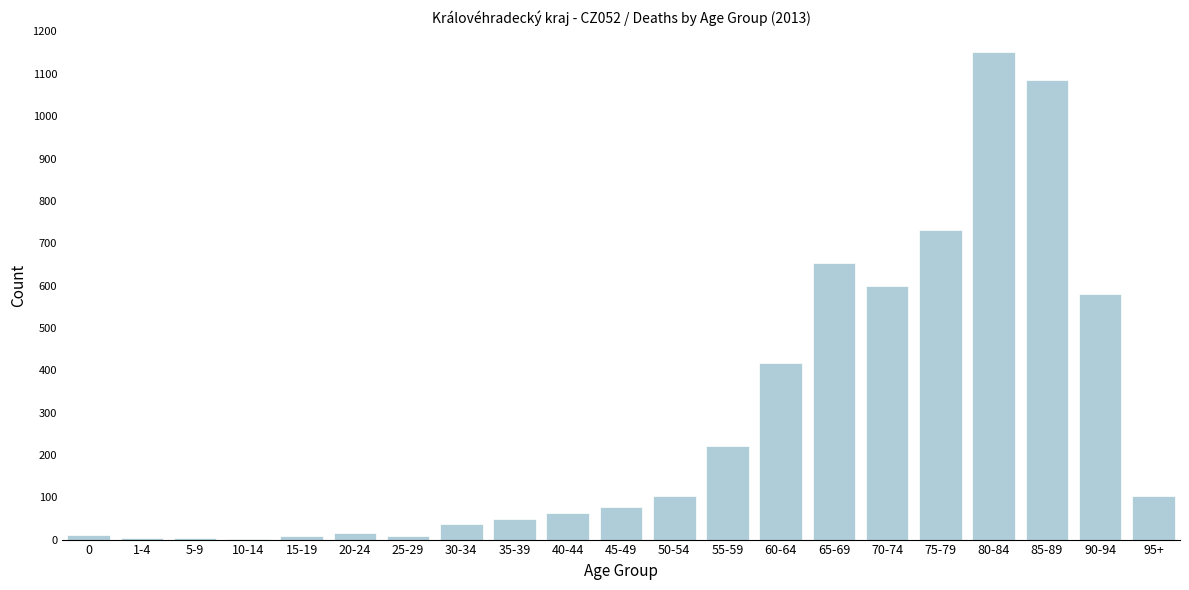

The value at 95+ is 56. True or false?

False